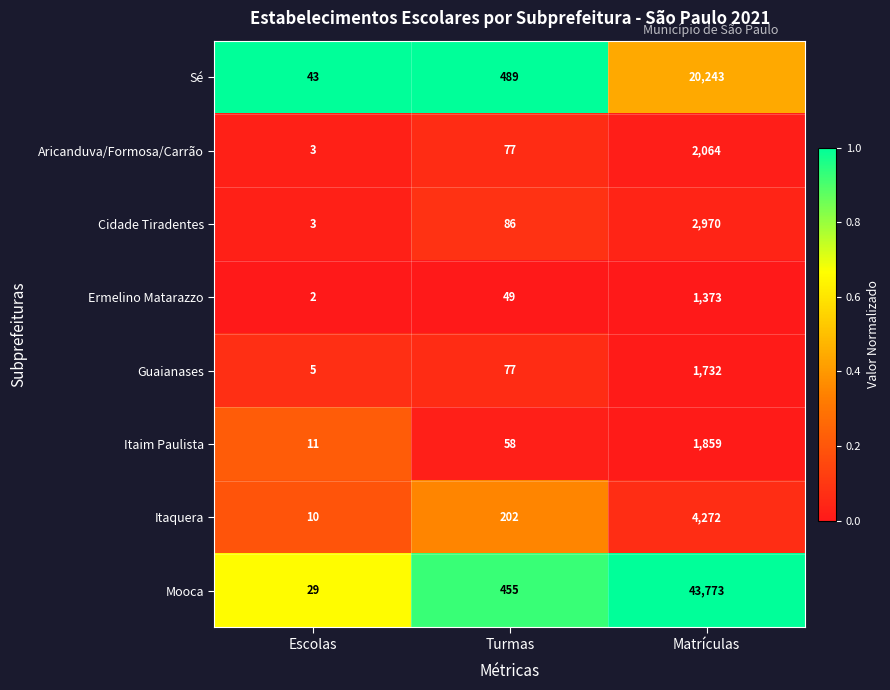

The value of Mooca at Matrículas is 13869. True or false?

False